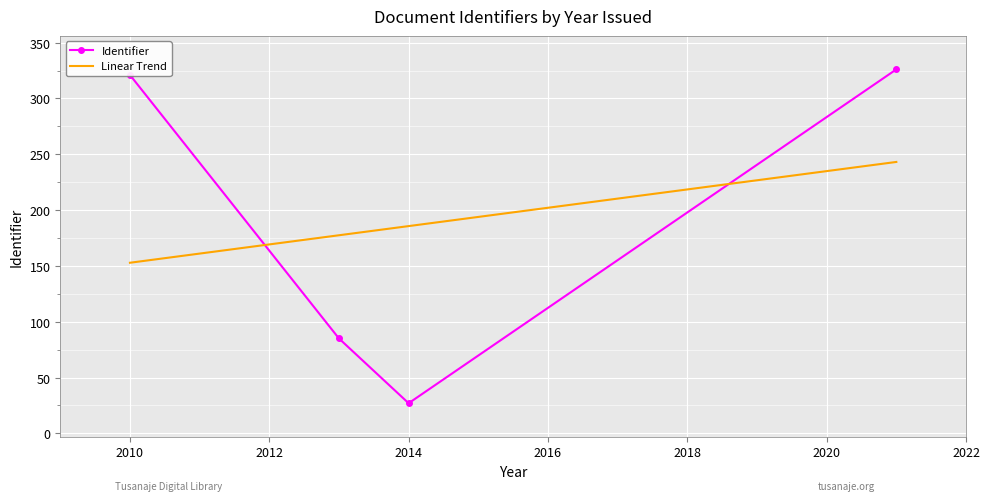

What is the greatest value displayed?

326